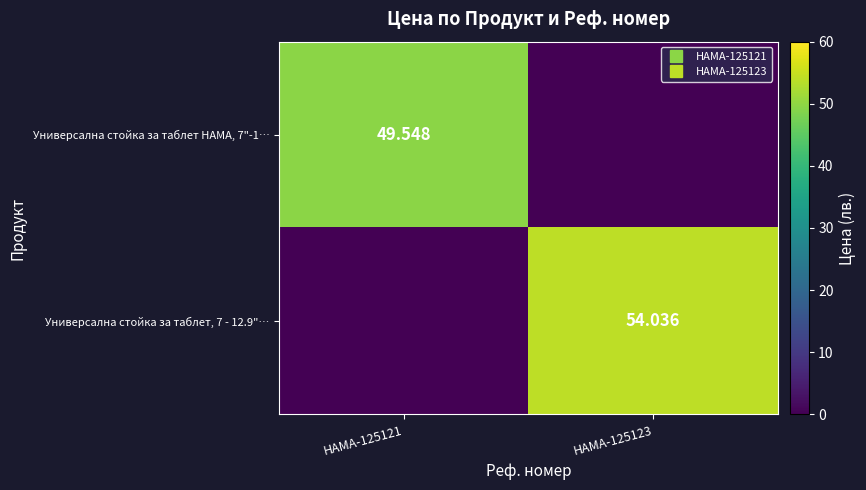

Is the value of Универсална стойка за таблет HAMA, 7"-1… at HAMA-125123 greater than the value of Универсална стойка за таблет, 7 - 12.9"… at HAMA-125123?

No